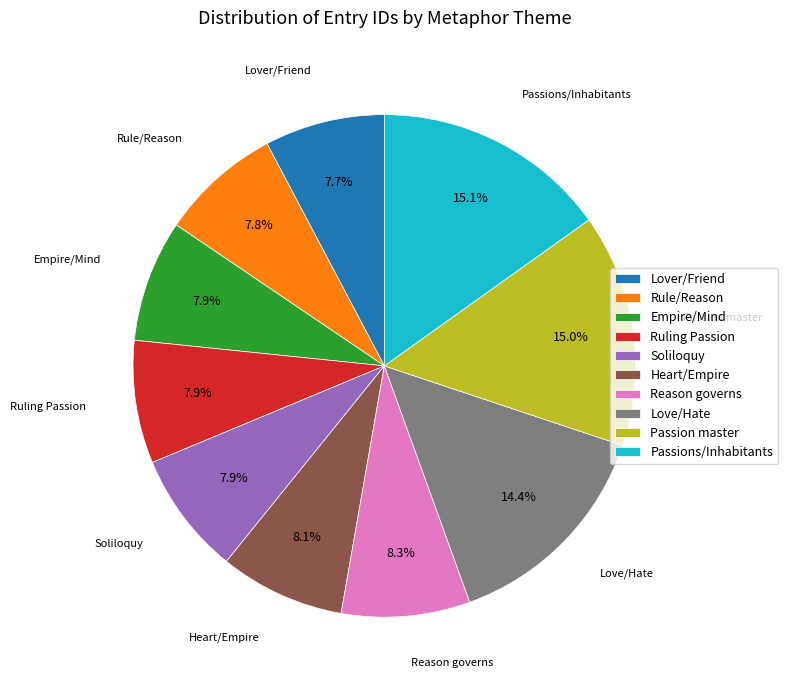

Is the sum of Love/Hate and Heart/Empire greater than half?

No